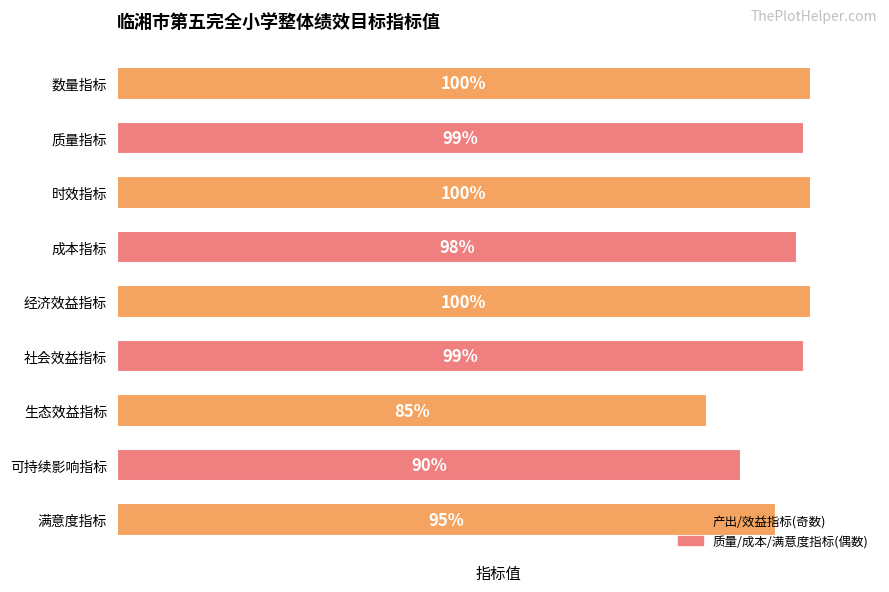

Between 经济效益指标 and 质量指标, which is larger?

经济效益指标